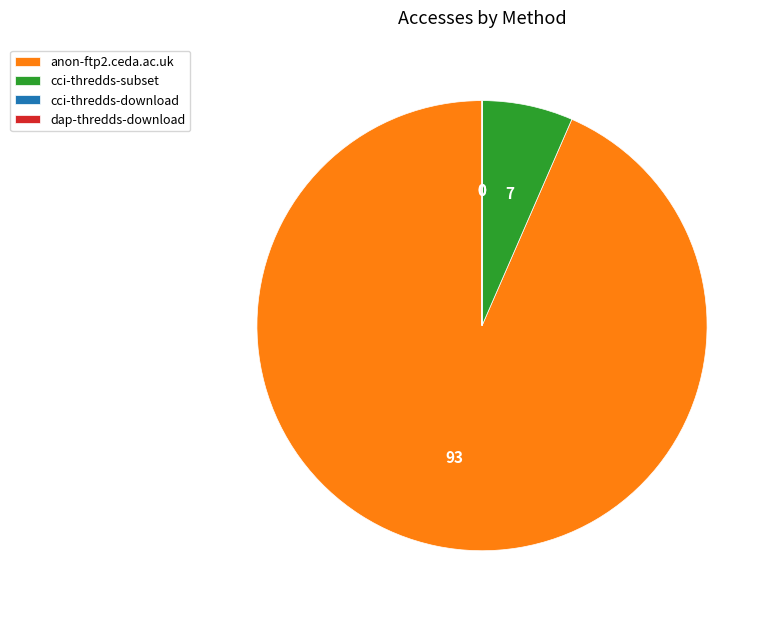

Is it true that cci-thredds-subset is 7% of the pie?

True